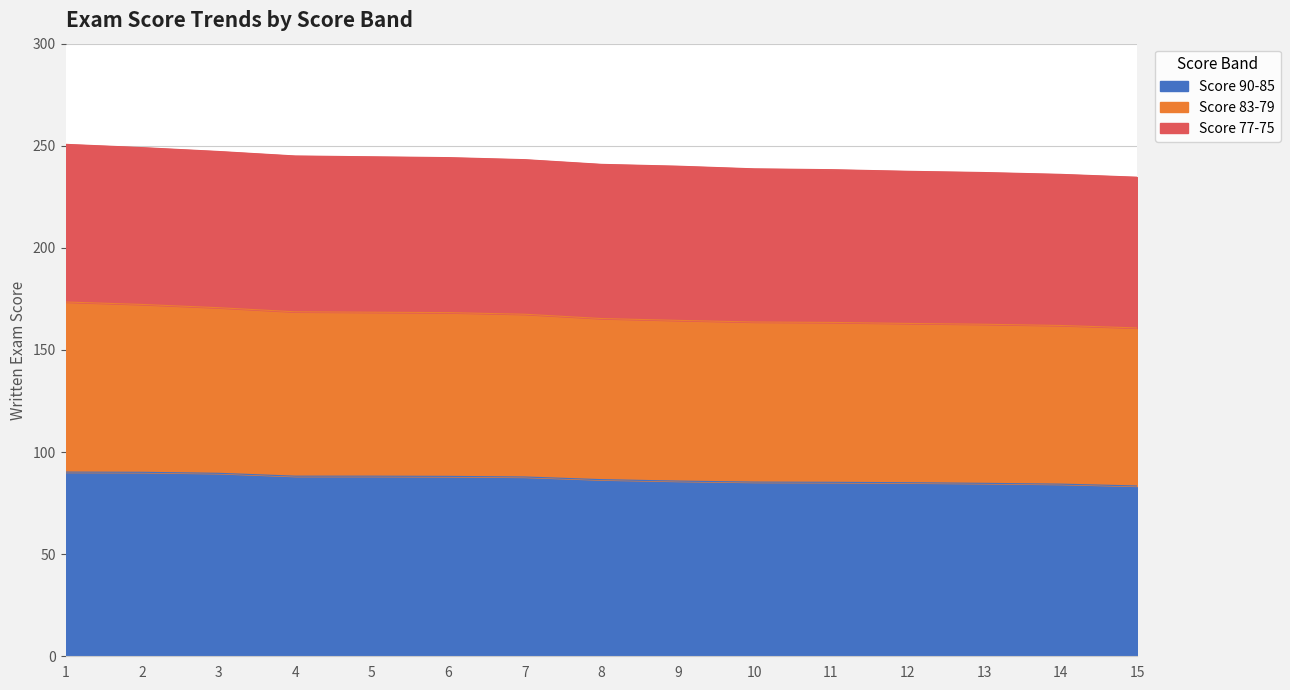

Which label corresponds to the largest value in the chart?

1